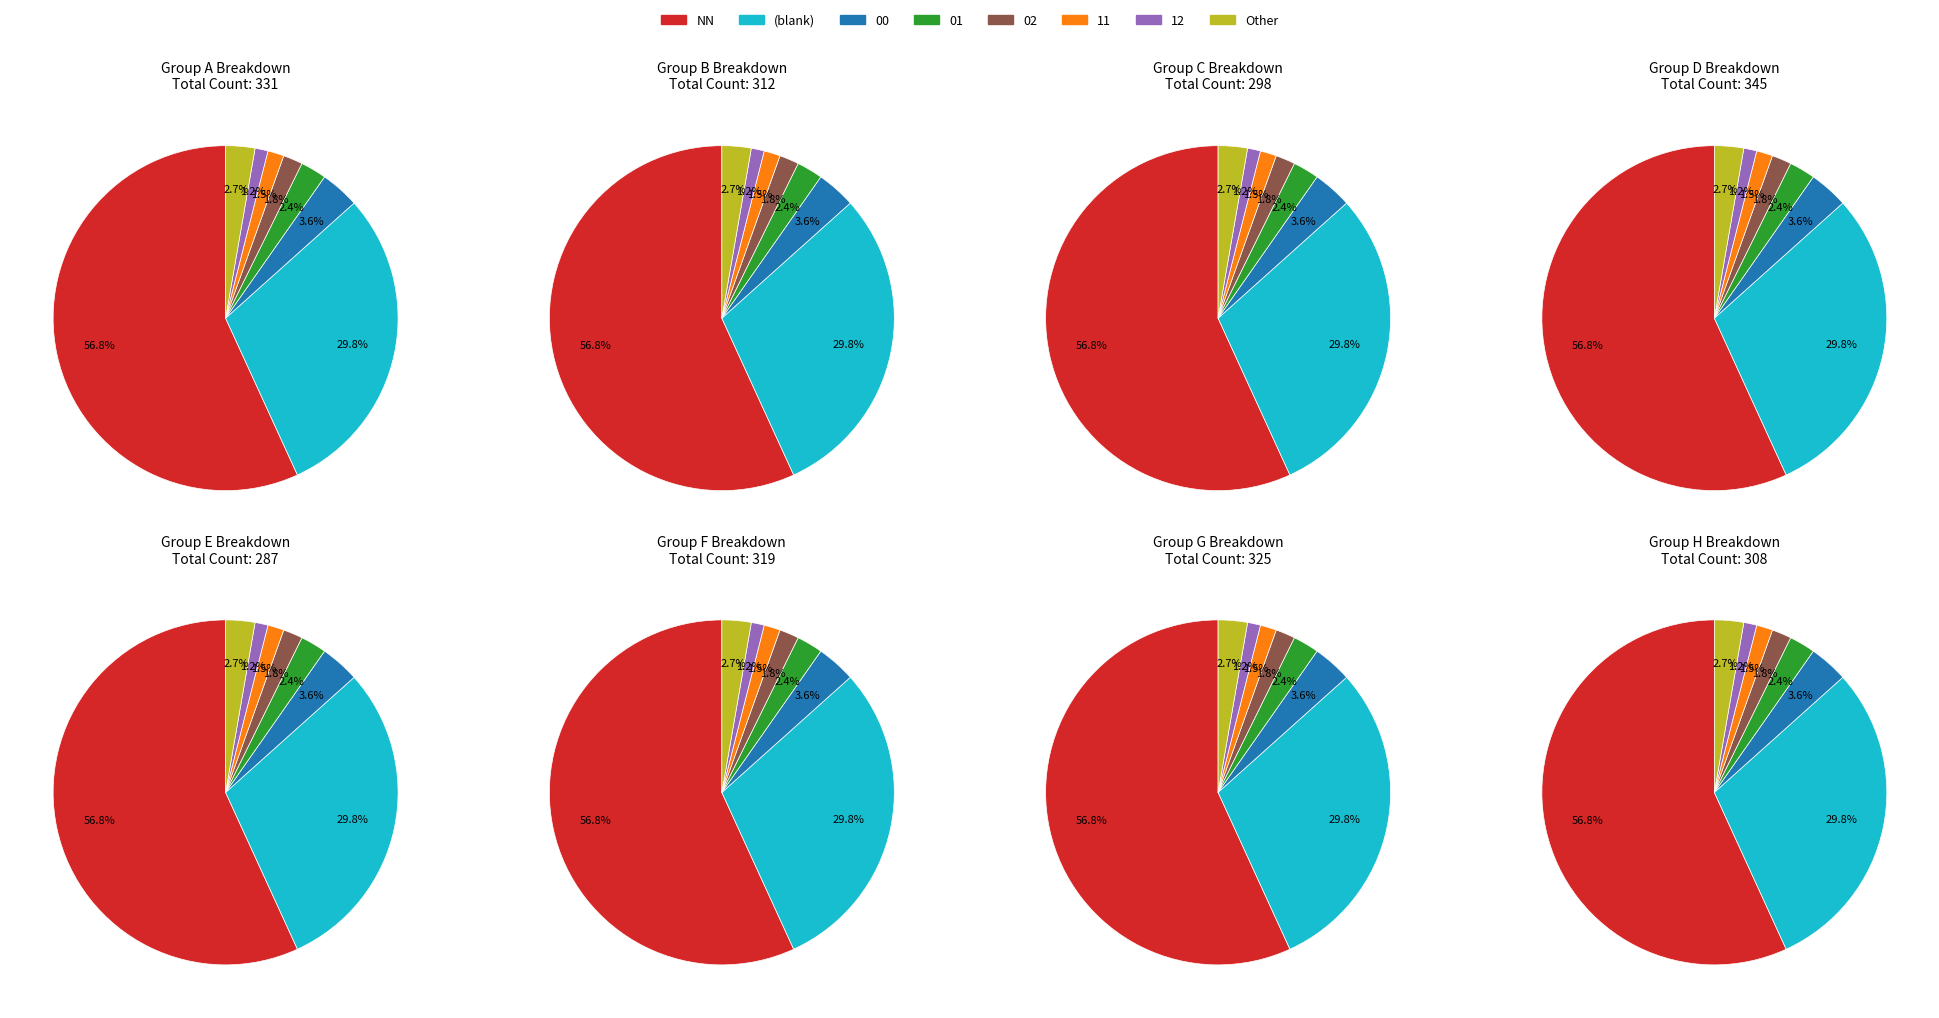

The 03 slice represents 0% of the pie. True or false?

True